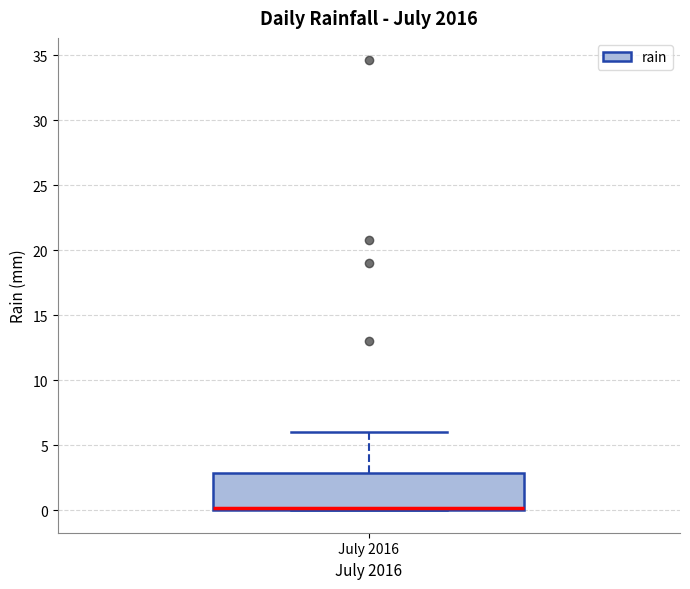

Transcribe this box plot: give where the median line is, the range the box spans, and where the two whiskers end, as read against the y-axis. The values are not printed on the chart, so give them approximately, as read against the axis.

median 0 (just above the box's lower edge), box 0 to 3, whiskers 0 to 6